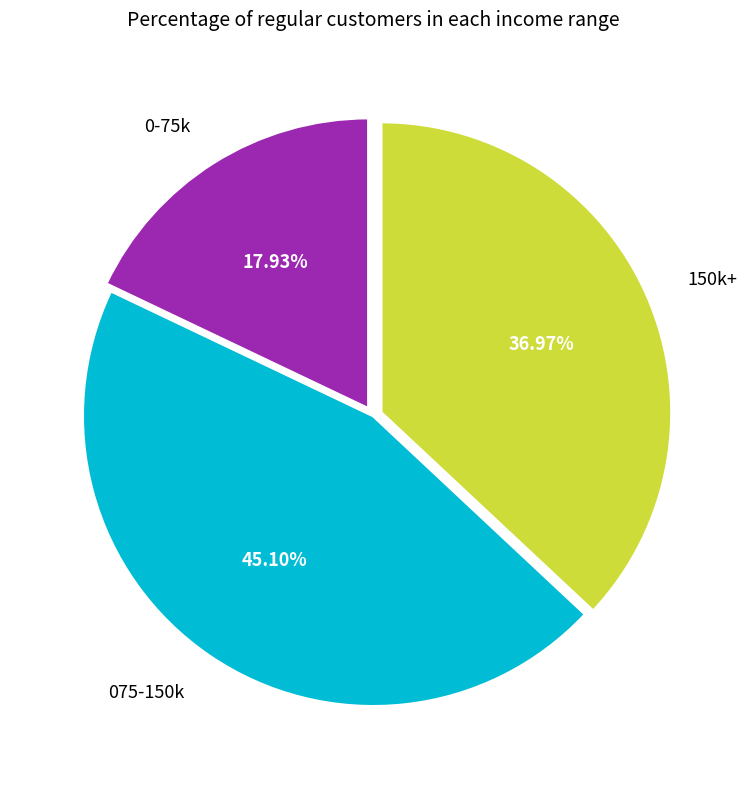

Approximately how many times larger is the value at 075-150k compared to 150k+?

1.2